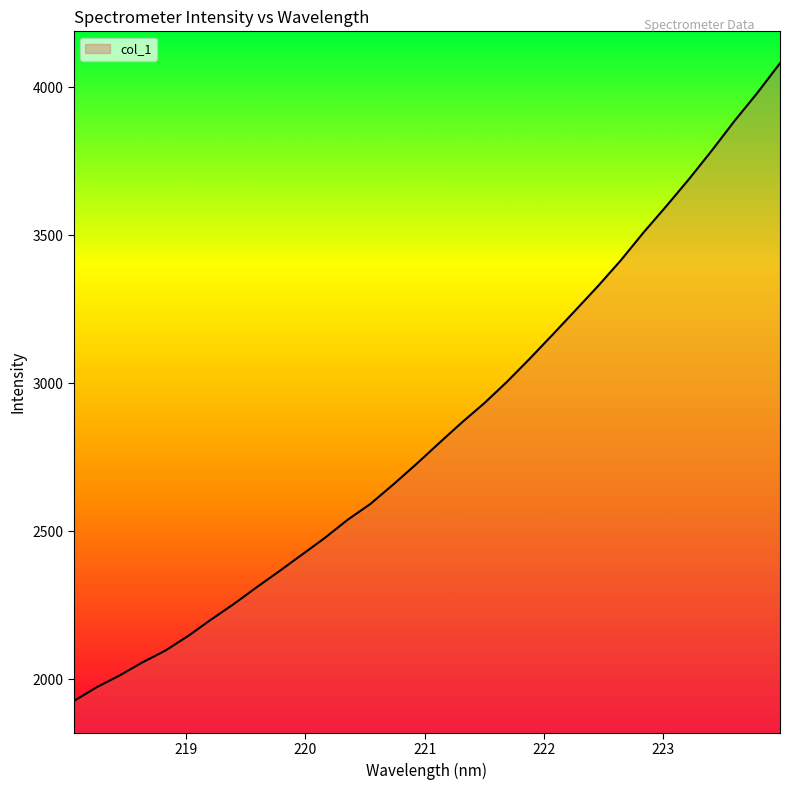

What is the difference between the maximum and minimum values?

2154.4